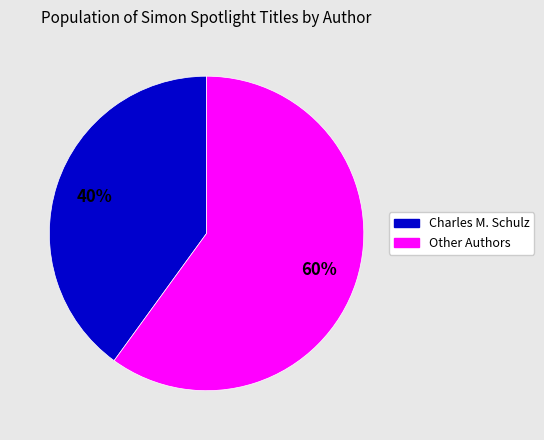

True or false: Other Authors accounts for 60% of the total.

True